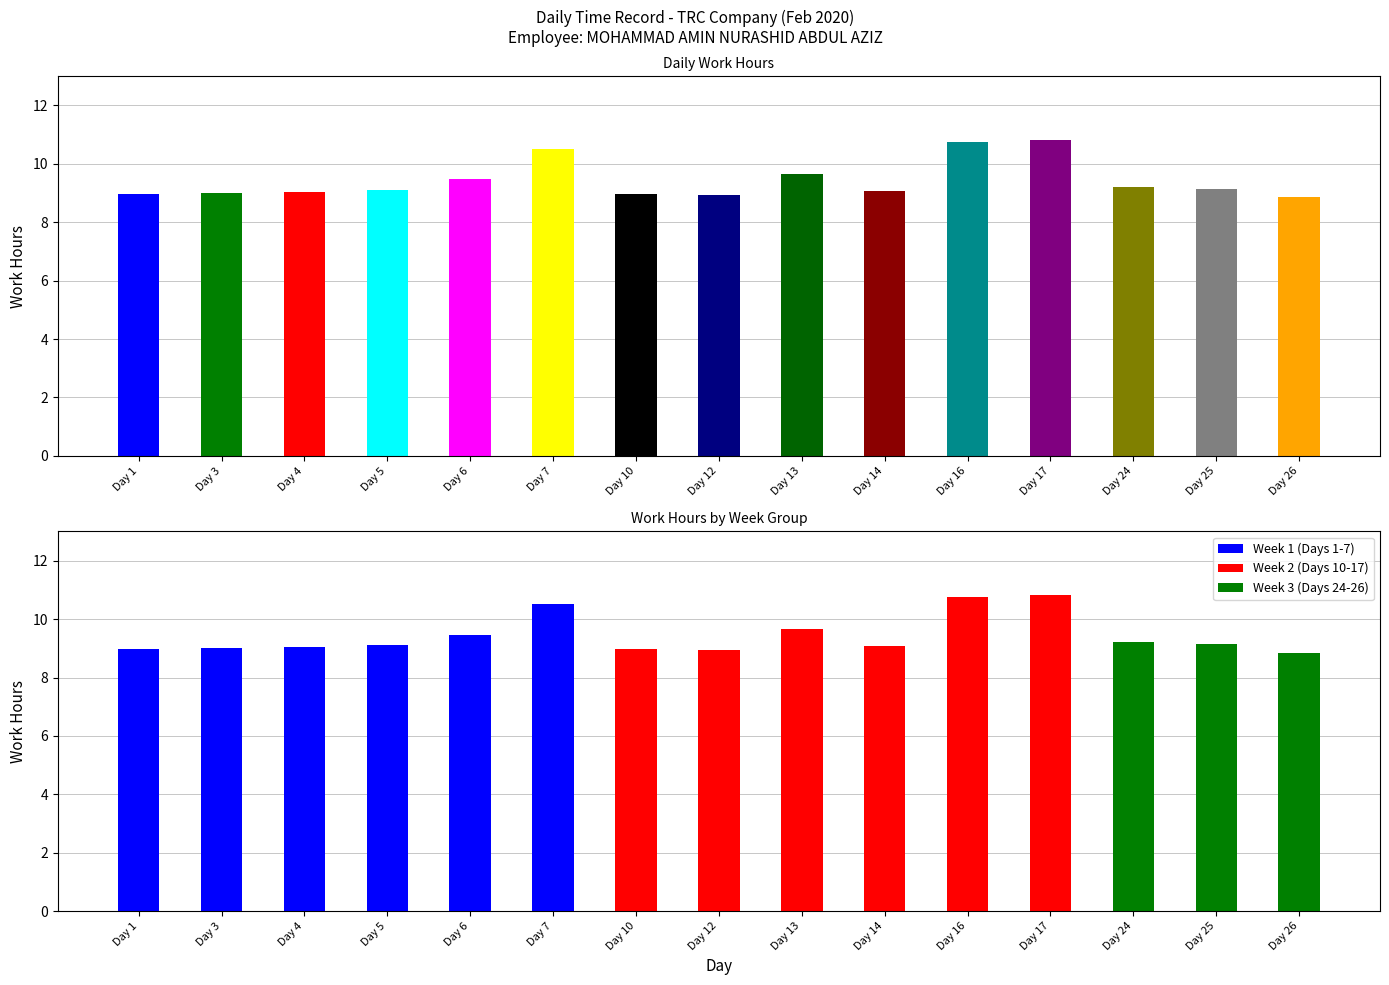

What is the change in value from Day 5 to Day 12?

-0.2